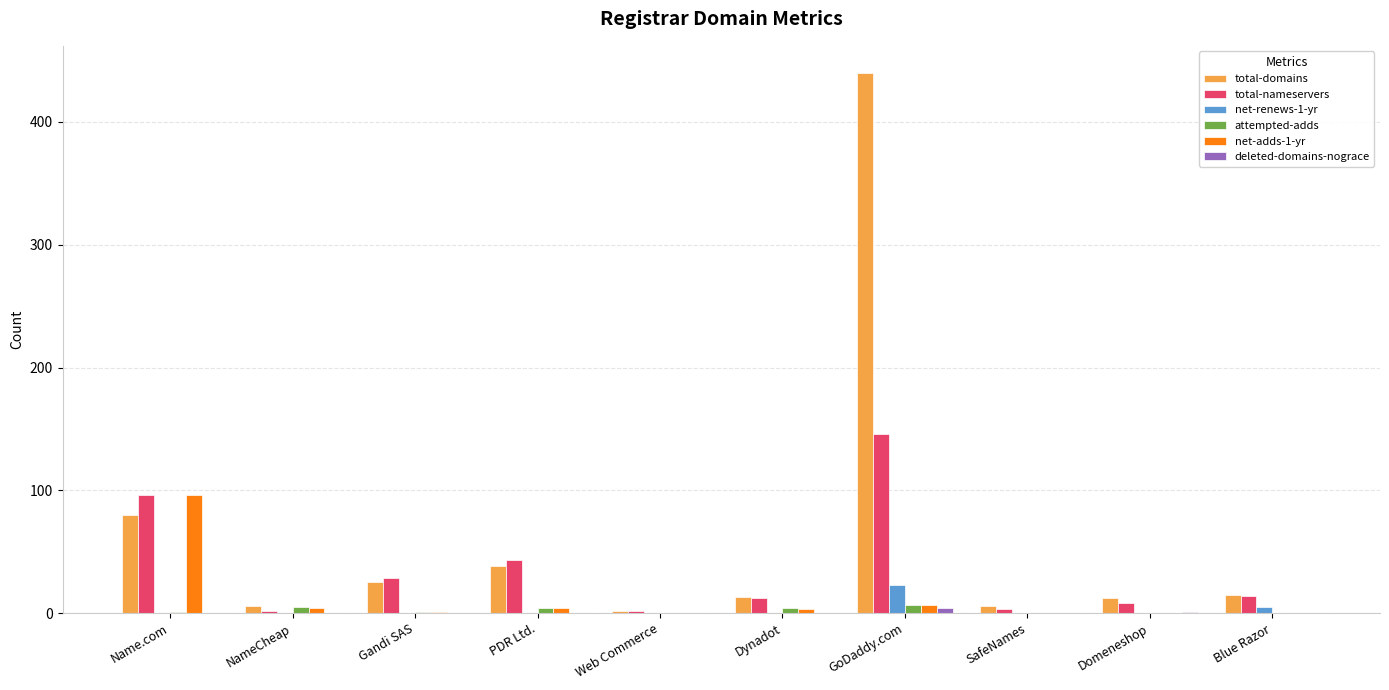

Which series has the largest total across all categories?

total-domains